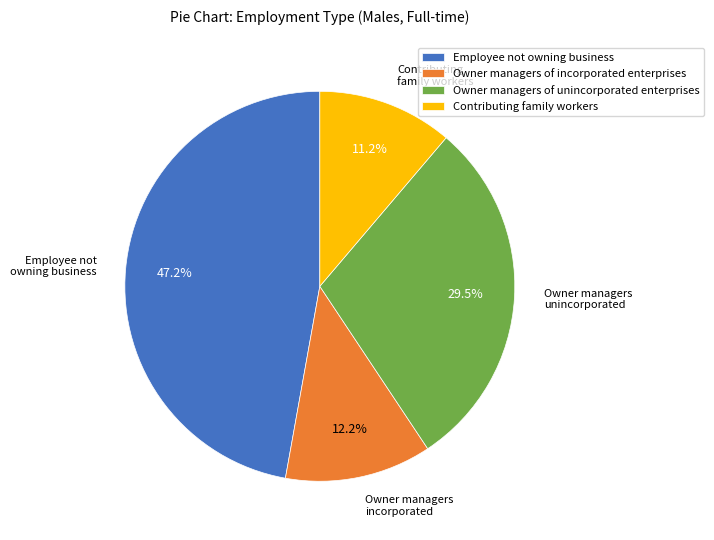

Is there a majority slice in this chart?

No